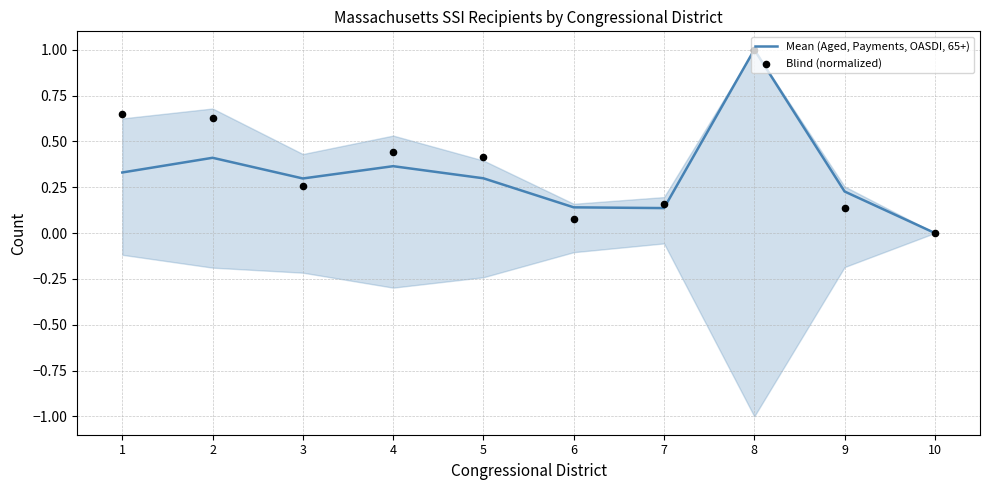

Is the value of Blind (normalized) at 10 greater than the value of Mean (Aged, Payments, OASDI, 65+) at 4?

No